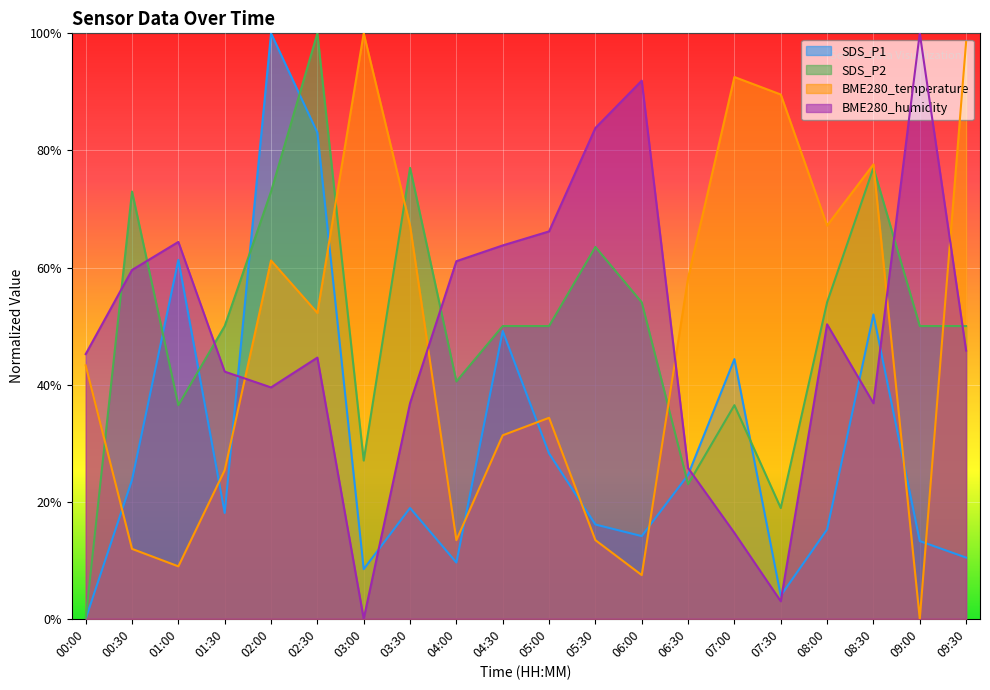

True or false: SDS_P1 and BME280_humidity intersect in this chart.

True